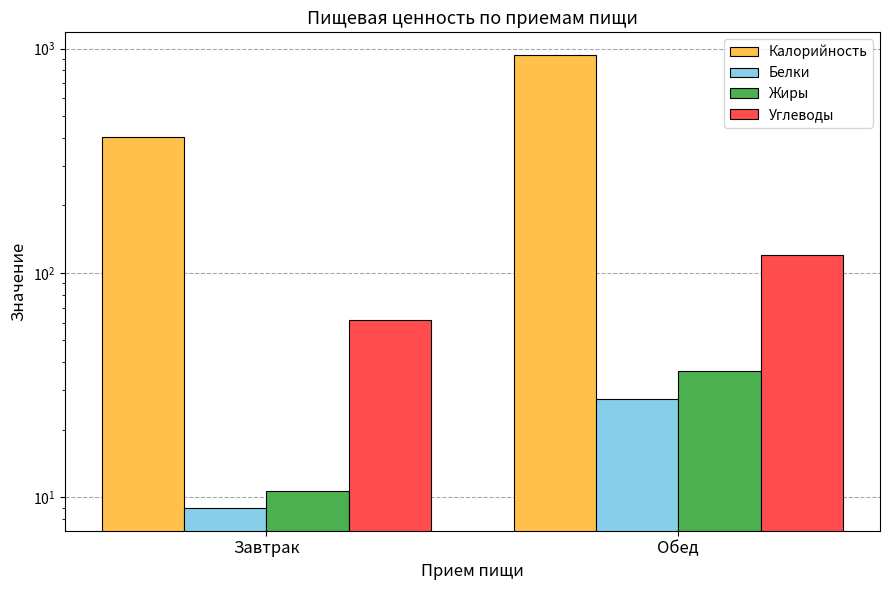

Between Завтрак and Обед, which series saw the biggest shift?

Калорийность